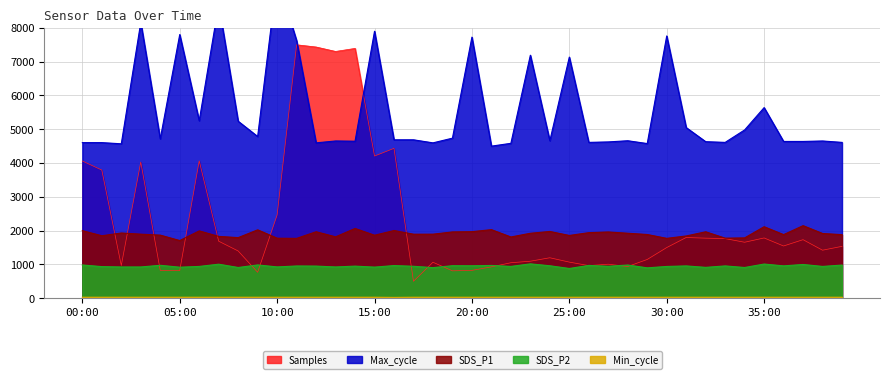

Reading left to right, transcribe all the data shown in this chart.

Samples: 00:00=4061.5	01:00=3792.3	02:00=965.9	03:00=4029.6	04:00=822.7	05:00=815.6	06:00=4065.0	07:00=1686.6	08:00=1397.3	09:00=766.6	10:00=2464.0	11:00=7500.0	12:00=7434.4	13:00=7302.9	14:00=7392.9	15:00=4207.1	16:00=4434.3	17:00=500.0	18:00=1063.3	19:00=809.6	20:00=823.1	21:00=926.9	22:00=1048.6	23:00=1093.8	24:00=1196.3	25:00=1067.9	26:00=963.9	27:00=1005.0	28:00=937.6	29:00=1145.8	30:00=1498.2	31:00=1795.9	32:00=1776.6	33:00=1763.3	34:00=1655.4	35:00=1782.6	36:00=1544.7	37:00=1731.6	38:00=1420.1	39:00=1534.2
Max_cycle: 00:00=4604.3	01:00=4604.3	02:00=4569.5	03:00=8164.8	04:00=4715.6	05:00=7803.2	06:00=5251.0	07:00=8700.3	08:00=5237.1	09:00=4785.1	10:00=9500.0	11:00=7622.4	12:00=4597.4	13:00=4653.0	14:00=4646.0	15:00=7900.6	16:00=4687.8	17:00=4687.8	18:00=4597.4	19:00=4736.4	20:00=7726.7	21:00=4500.0	22:00=4583.4	23:00=7191.2	24:00=4659.9	25:00=7135.6	26:00=4611.3	27:00=4625.2	28:00=4659.9	29:00=4576.5	30:00=7761.5	31:00=5049.4	32:00=4632.1	33:00=4611.3	34:00=4979.8	35:00=5640.5	36:00=4639.1	37:00=4639.1	38:00=4653.0	39:00=4611.3
Min_cycle: 00:00=28.0	01:00=28.0	02:00=28.0	03:00=28.0	04:00=28.0	05:00=28.0	06:00=28.0	07:00=28.0	08:00=28.0	09:00=28.0	10:00=28.0	11:00=28.0	12:00=28.0	13:00=28.0	14:00=28.0	15:00=28.0	16:00=23.0	17:00=28.0	18:00=28.0	19:00=28.0	20:00=28.0	21:00=28.0	22:00=28.0	23:00=28.0	24:00=28.0	25:00=28.0	26:00=28.0	27:00=28.0	28:00=28.0	29:00=28.0	30:00=28.0	31:00=28.0	32:00=28.0	33:00=28.0	34:00=28.0	35:00=28.0	36:00=28.0	37:00=28.0	38:00=28.0	39:00=28.0
SDS_P1: 00:00=1998.9	01:00=1847.2	02:00=1929.6	03:00=1894.5	04:00=1866.1	05:00=1705.5	06:00=1991.2	07:00=1828.4	08:00=1792.3	09:00=2022.8	10:00=1775.3	11:00=1769.8	12:00=1966.5	13:00=1815.8	14:00=2063.2	15:00=1863.0	16:00=2002.5	17:00=1893.6	18:00=1894.5	19:00=1961.1	20:00=1968.8	21:00=2028.6	22:00=1811.2	23:00=1921.5	24:00=1974.6	25:00=1856.2	26:00=1939.5	27:00=1959.7	28:00=1922.4	29:00=1884.6	30:00=1770.8	31:00=1841.4	32:00=1965.2	33:00=1776.1	34:00=1784.2	35:00=2115.0	36:00=1881.0	37:00=2146.5	38:00=1914.7	39:00=1880.1
SDS_P2: 00:00=982.5	01:00=934.5	02:00=924.0	03:00=924.0	04:00=973.5	05:00=916.5	06:00=939.9	07:00=1005.9	08:00=908.1	09:00=984.0	10:00=925.5	11:00=953.1	12:00=950.1	13:00=924.0	14:00=948.9	15:00=919.5	16:00=965.1	17:00=944.4	18:00=903.9	19:00=961.5	20:00=959.4	21:00=969.0	22:00=940.5	23:00=1015.5	24:00=959.4	25:00=879.0	26:00=969.9	27:00=944.4	28:00=981.6	29:00=897.6	30:00=939.0	31:00=954.9	32:00=912.0	33:00=954.9	34:00=908.1	35:00=1010.1	36:00=956.4	37:00=997.5	38:00=939.9	39:00=980.1